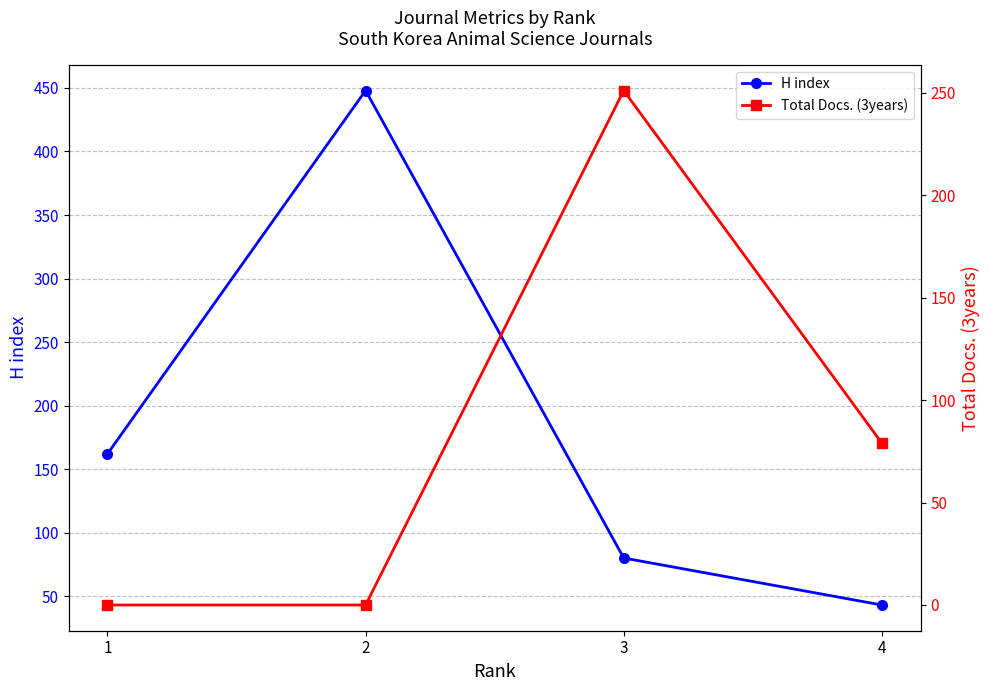

How many lines are shown in the chart?

2